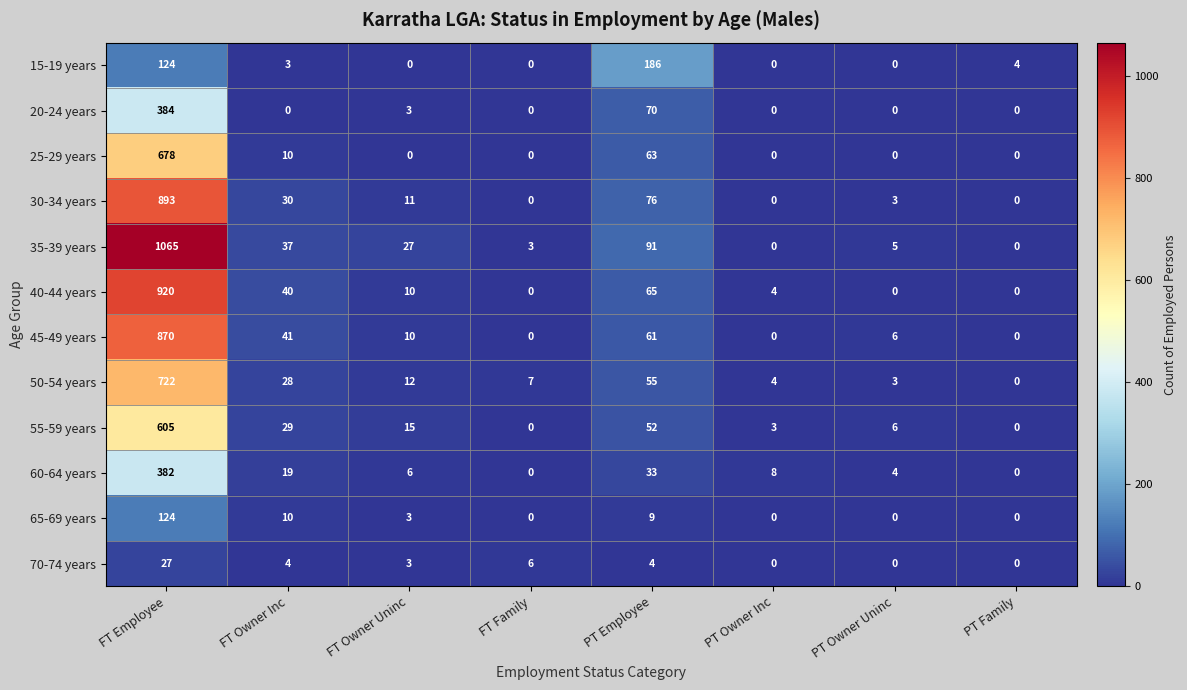

Is it true that 15-19 years equals 124 at FT Employee?

True